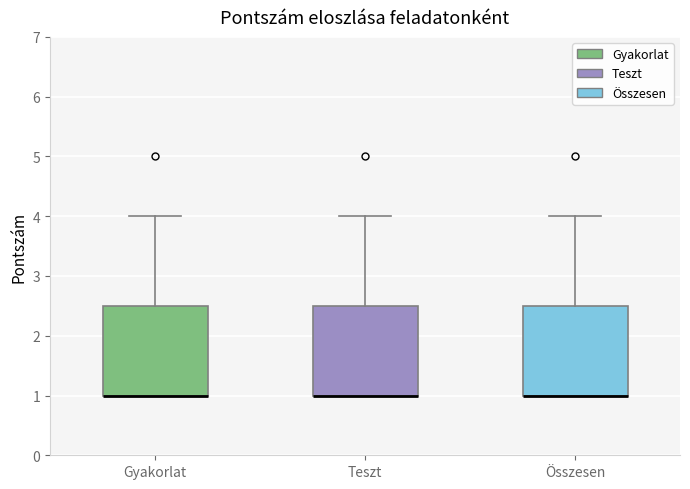

Reading left to right, transcribe this box plot: for each box, give where its median line is, the range the box spans, and where its two whiskers end, as read against the y-axis. The values are not printed on the chart, so give them approximately, as read against the axis.

Gyakorlat: median 1.0 (drawn on the box's lower edge), box 1.0 to 2.5, whiskers 1.0 to 4.0
Teszt: median 1.0 (drawn on the box's lower edge), box 1.0 to 2.5, whiskers 1.0 to 4.0
Összesen: median 1.0 (drawn on the box's lower edge), box 1.0 to 2.5, whiskers 1.0 to 4.0